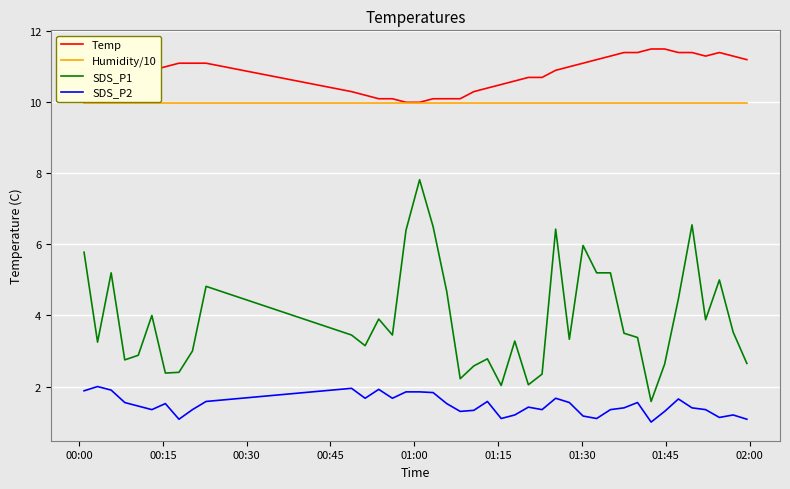

True or false: Humidity/10 and SDS_P1 intersect in this chart.

False